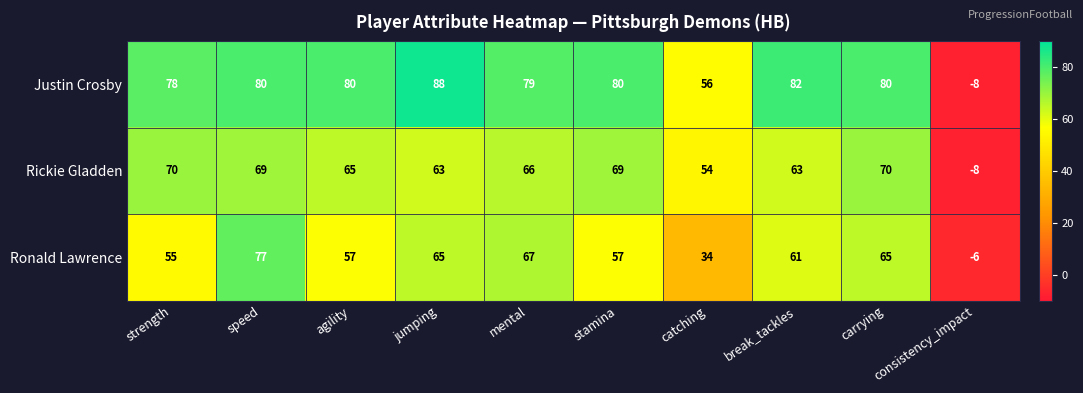

Is the value of Justin Crosby at consistency_impact greater than the value of Rickie Gladden at stamina?

No